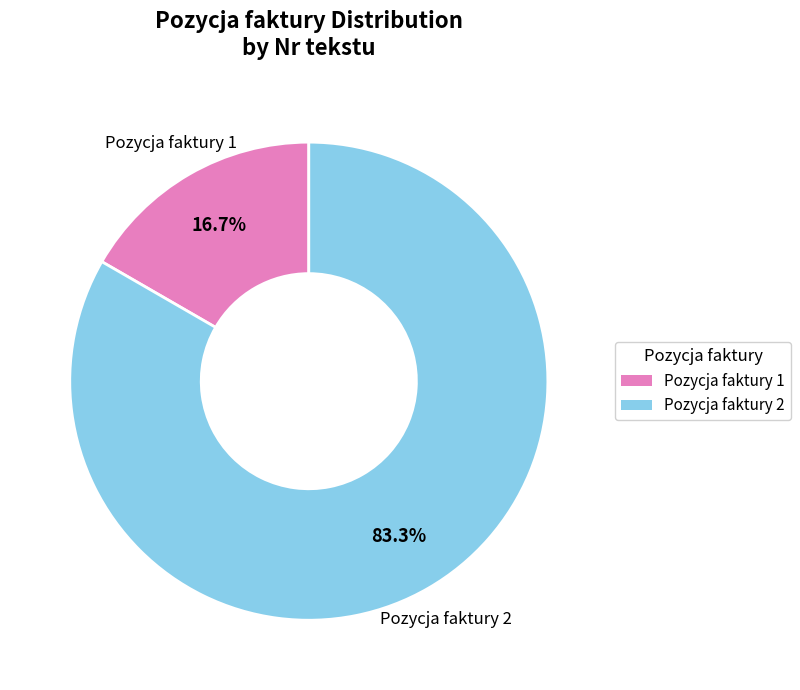

Is there a majority slice in this chart?

Yes